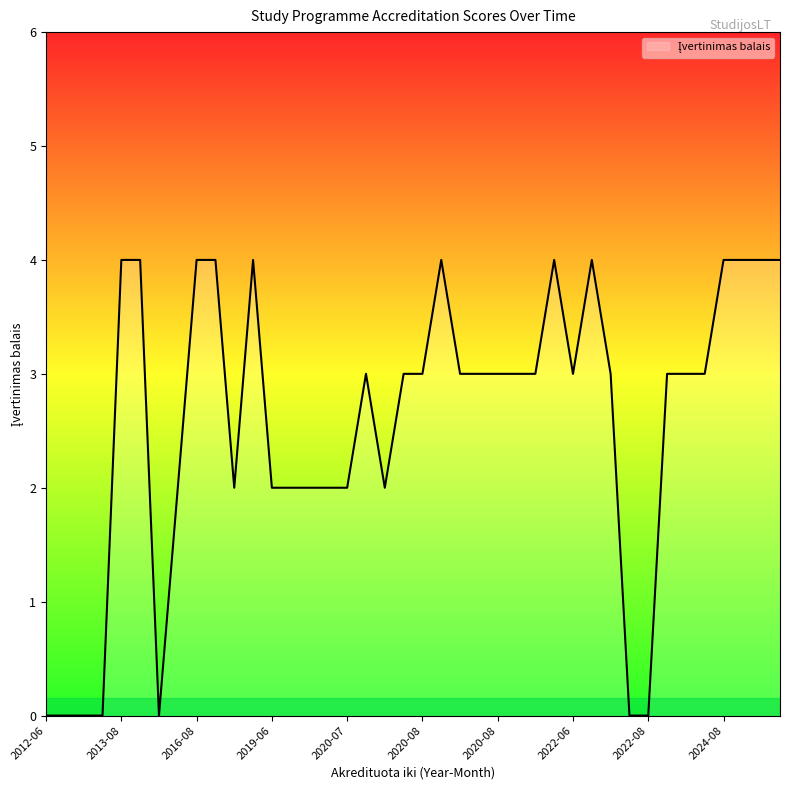

True or false: there are more than 2 points higher than both neighbors.

True